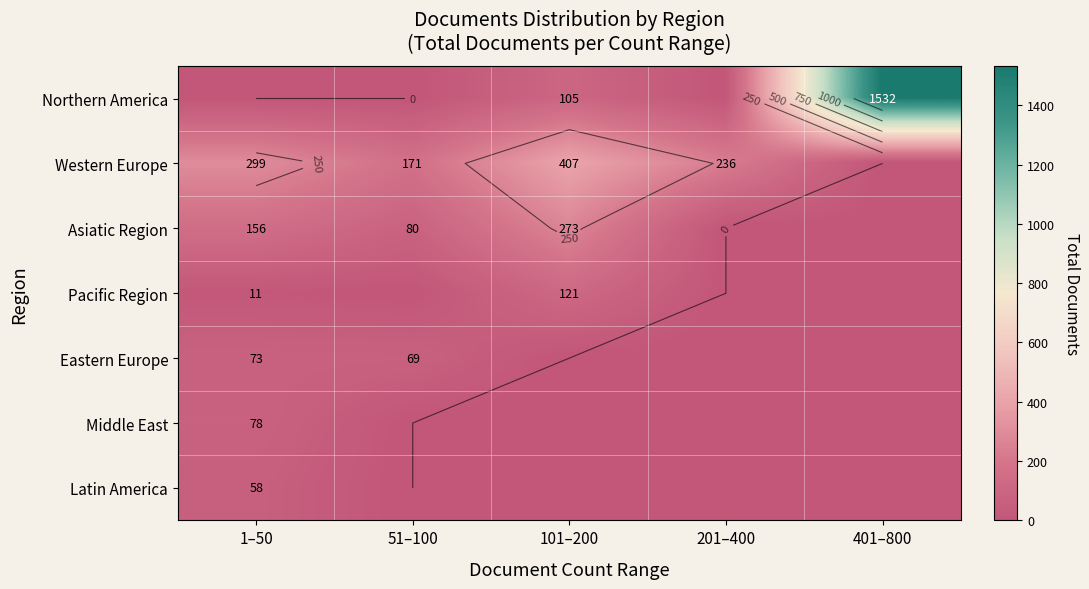

What is the total value across all series at 401–800?

1532